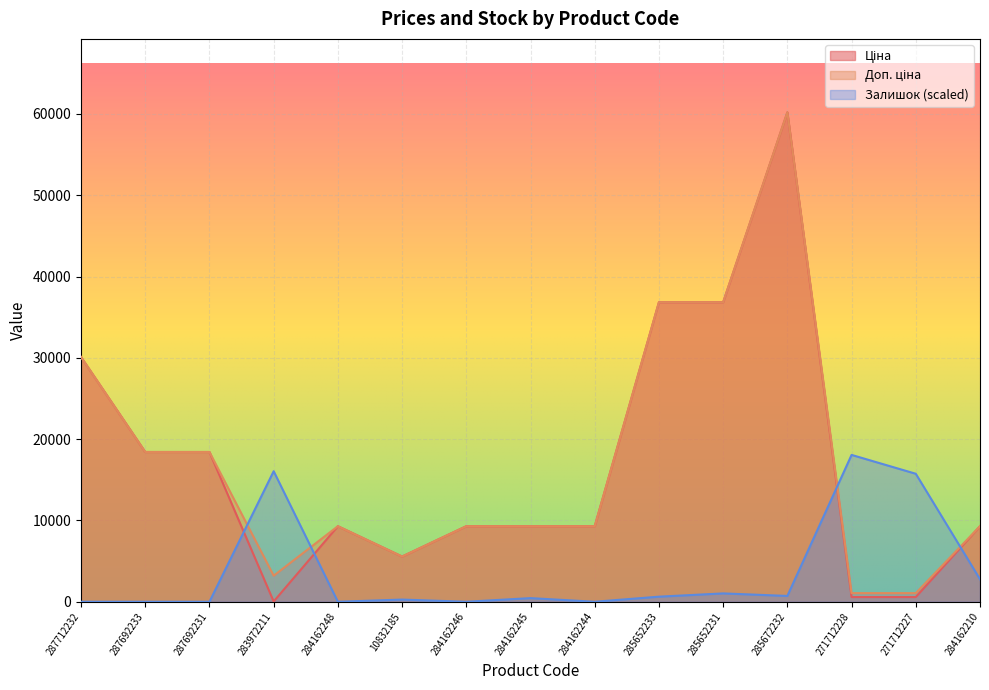

Between 287712232 and 271712228, which series saw the biggest shift?

Ціна